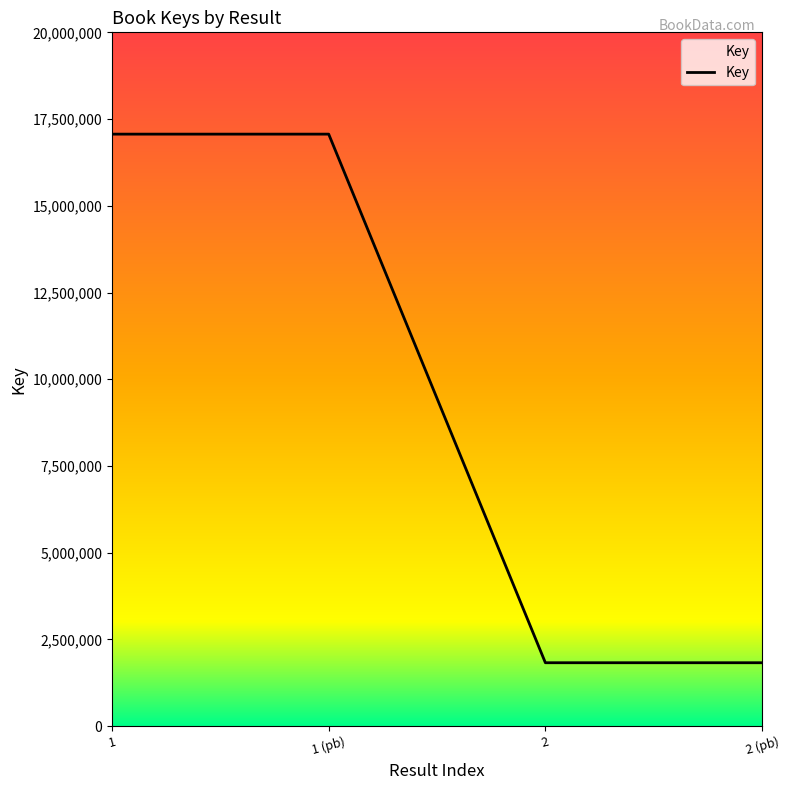

Reading left to right, extract all data points from this chart.

17065660	17065660	1829447	1829447